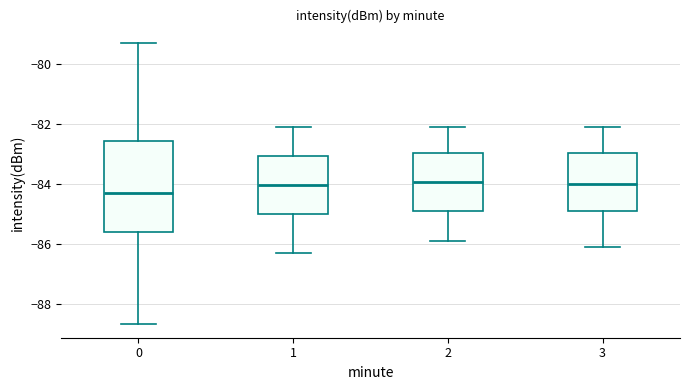

Reading left to right, transcribe this box plot: for each box, give where its median line is, the range the box spans, and where its two whiskers end, as read against the y-axis. The values are not printed on the chart, so give them approximately, as read against the axis.

0: median -84.4, box -85.6 to -82.6, whiskers -88.6 to -79.2
1: median -84.0, box -85.0 to -83.0, whiskers -86.2 to -82.0
2: median -84.0, box -85.0 to -83.0, whiskers -85.8 to -82.0
3: median -84.0, box -85.0 to -83.0, whiskers -86.0 to -82.0